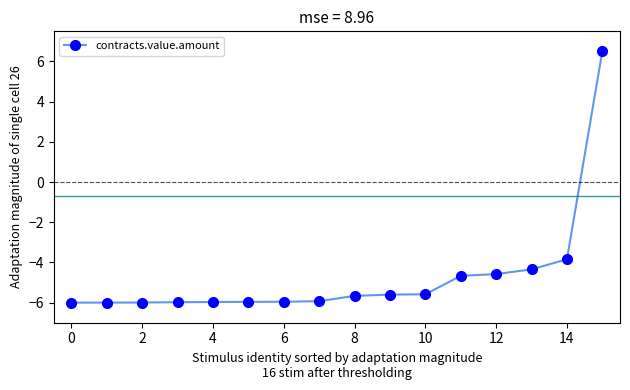

What is the difference between the second highest and second lowest values?

2.2